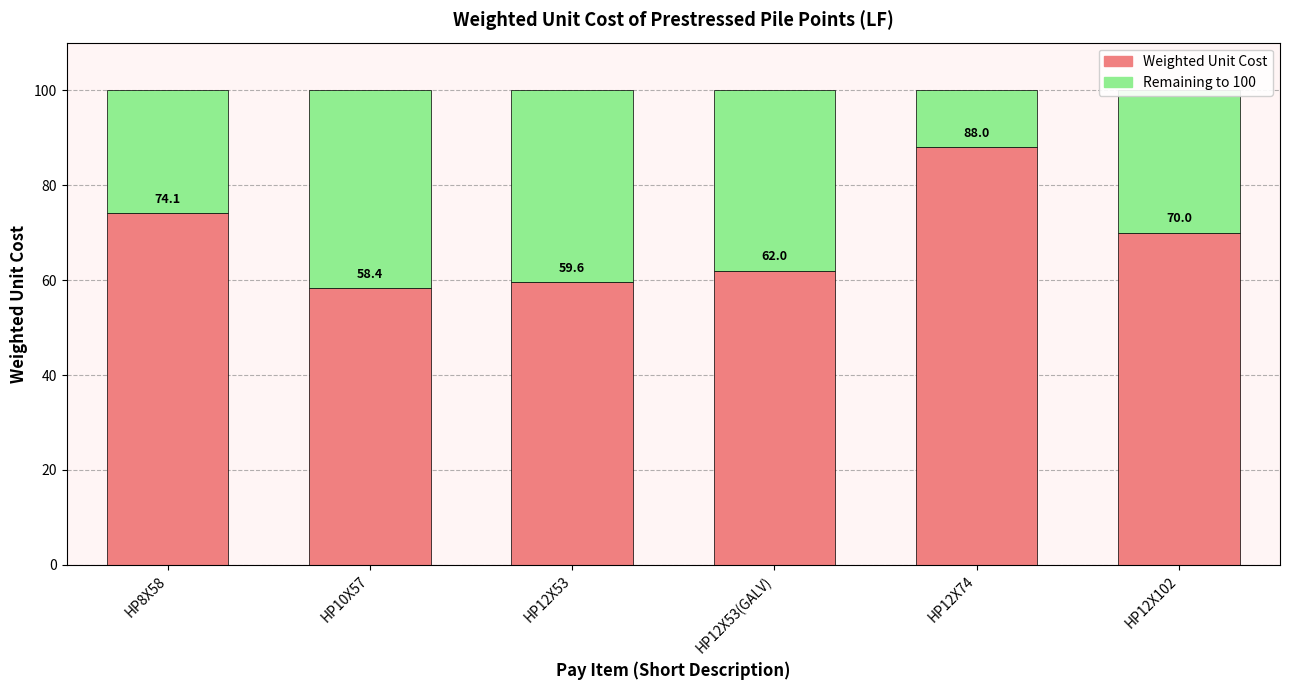

What value does the Weighted Unit Cost series have at HP12X74?

88.0